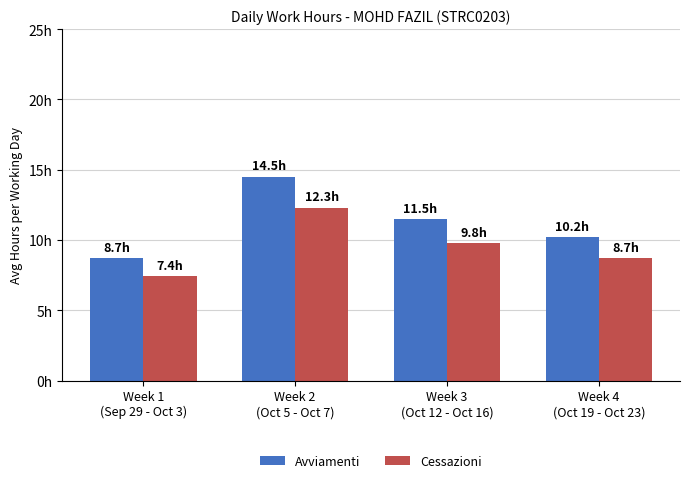

Are the bars grouped side by side (vs. stacked)?

Yes